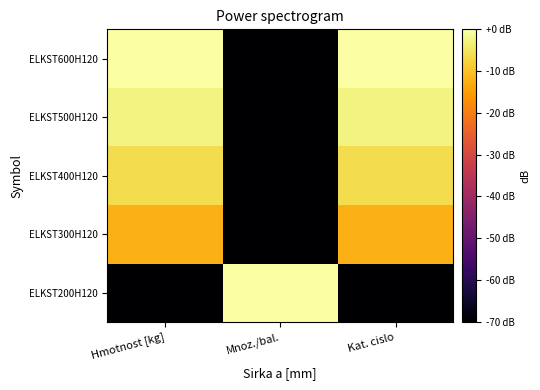

What is the spread (max minus min) of values at Mnoz./bal.?

70.0